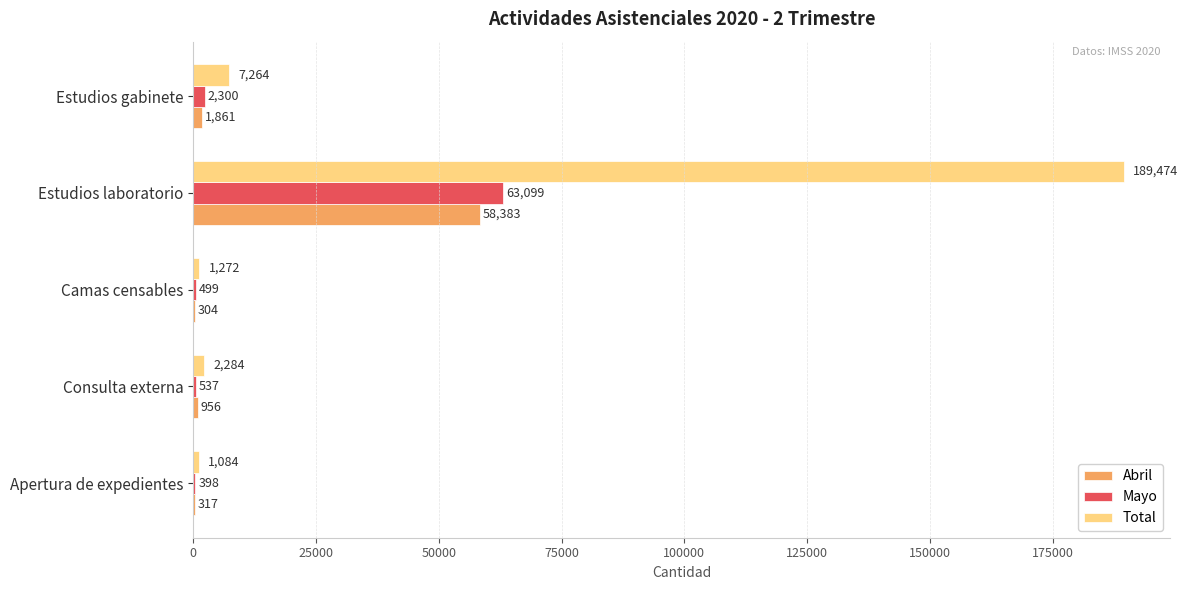

Between Estudios laboratorio and Estudios gabinete, which series saw the biggest shift?

Total